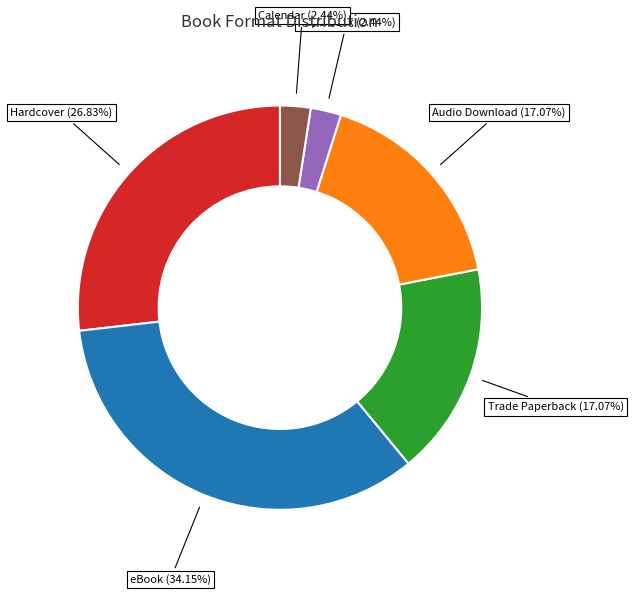

Approximately how many times larger is the value at Trade Paperback compared to Hardcover?

0.6